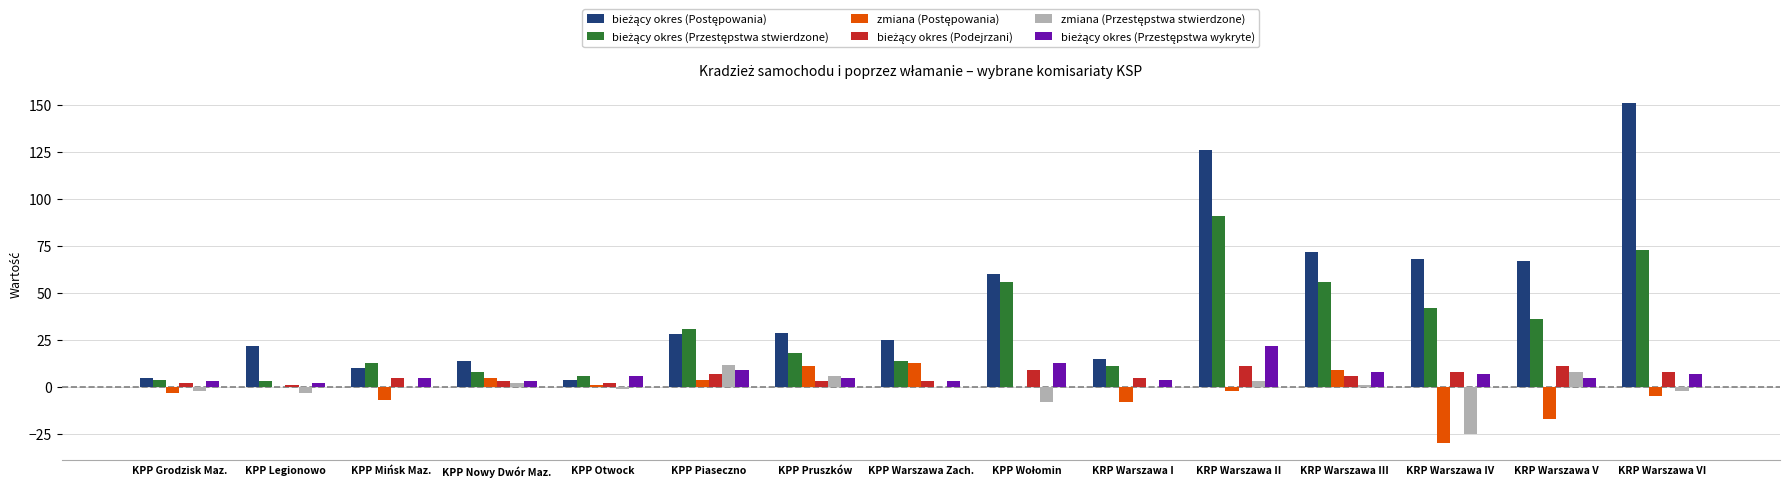

What is the greatest value displayed?

151